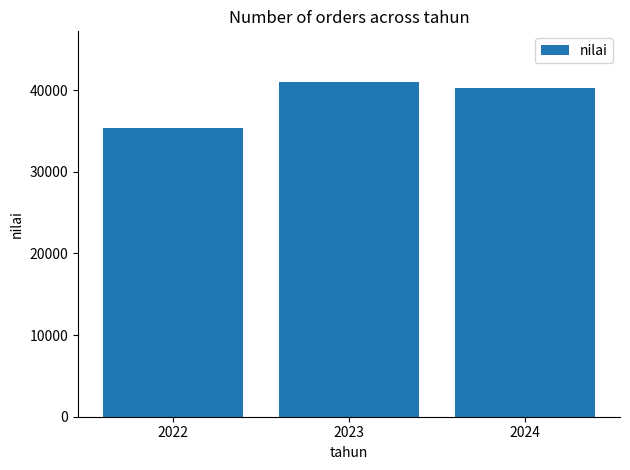

Does the chart contain stacked bars?

No